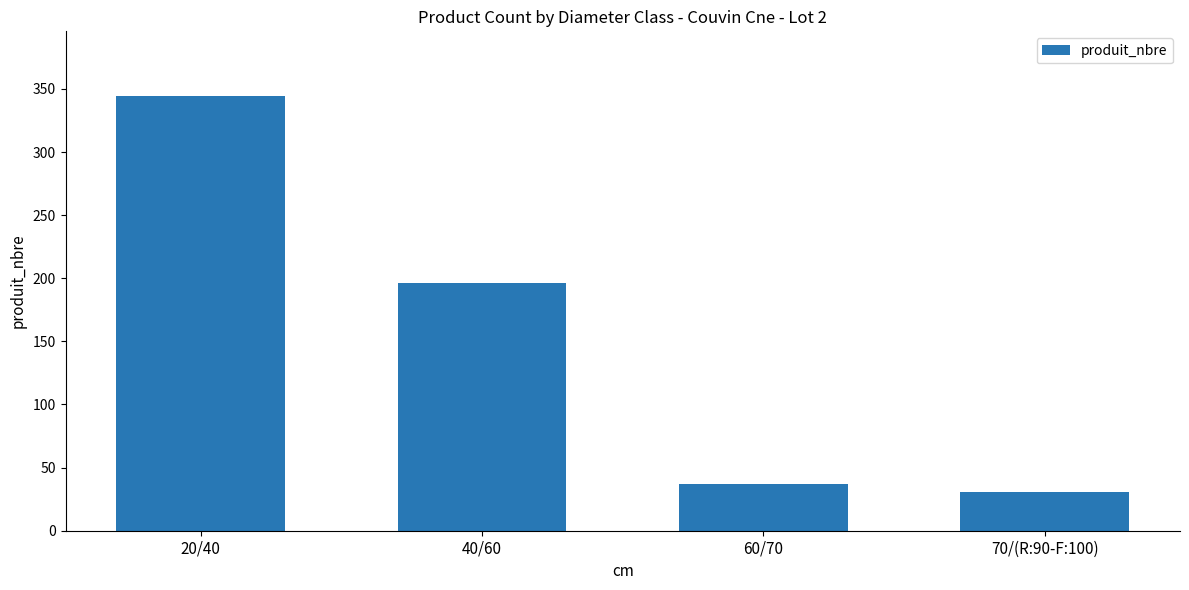

Reading left to right, list all the values displayed in this chart.

20/40=344	40/60=196	60/70=37	70/(R:90-F:100)=31